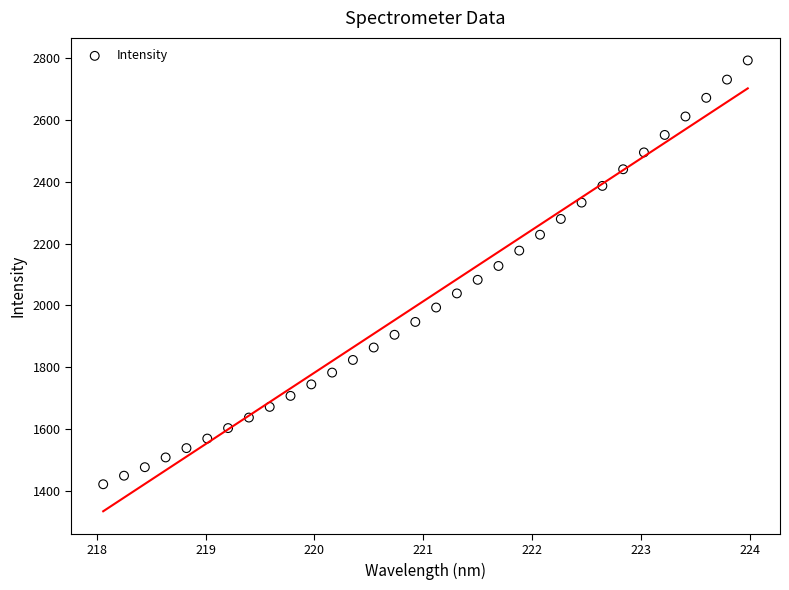

What is the range of X values (max minus min)?

5.9